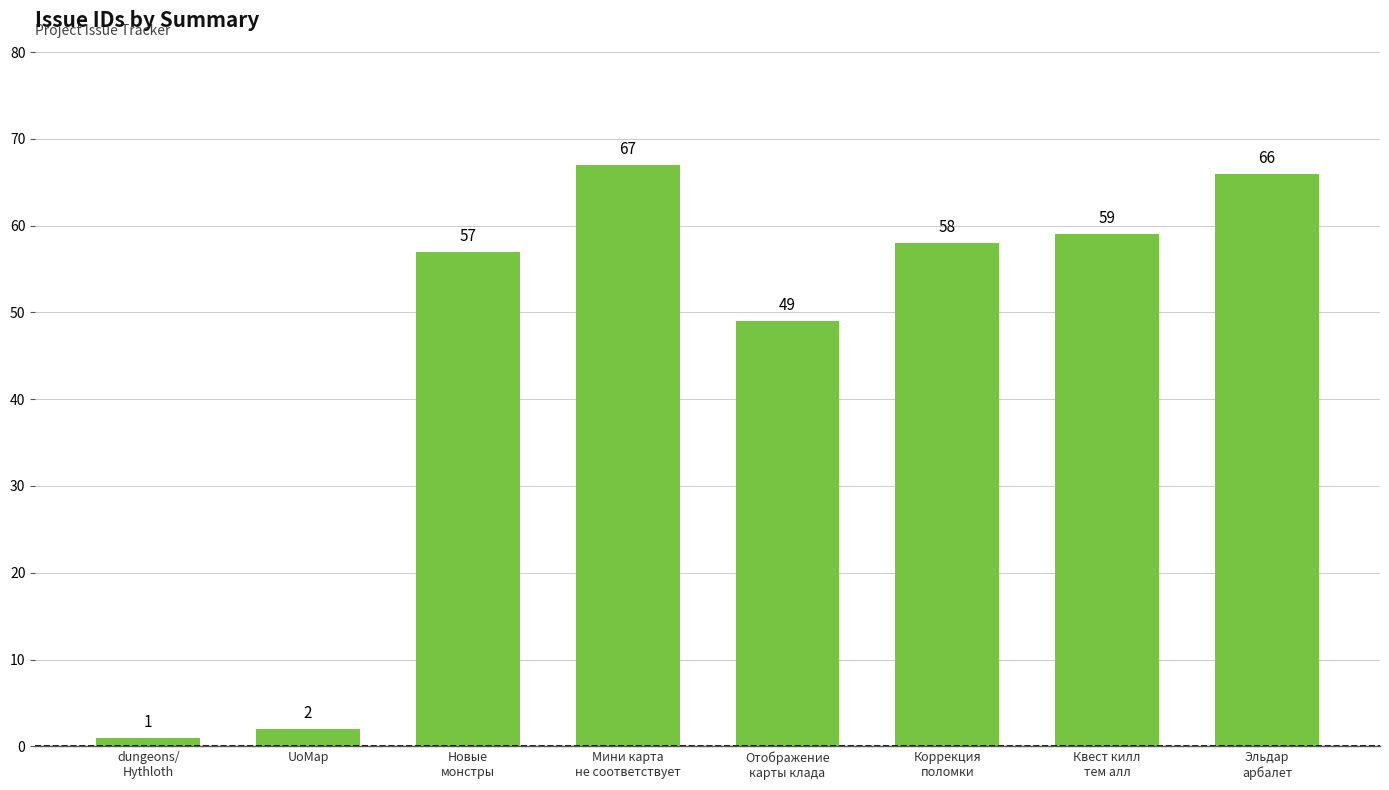

What value does the data have at dungeons/
Hythloth?

1